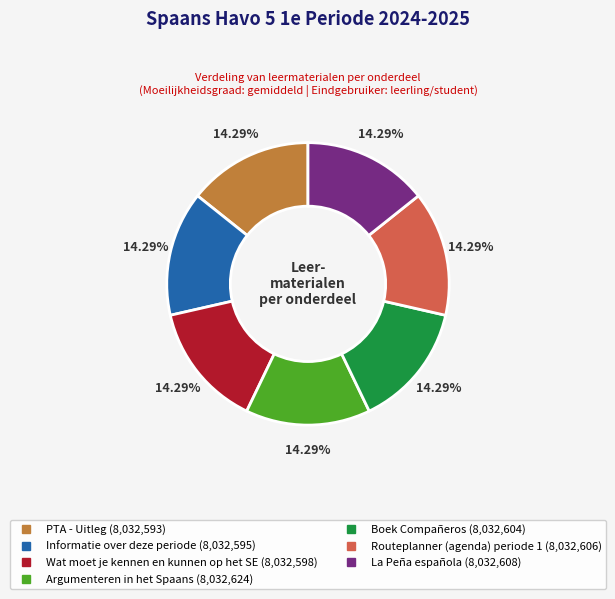

What is the ratio of the value at Argumenteren in het Spaans to the value at Wat moet je kennen en kunnen op het SE?

1.0